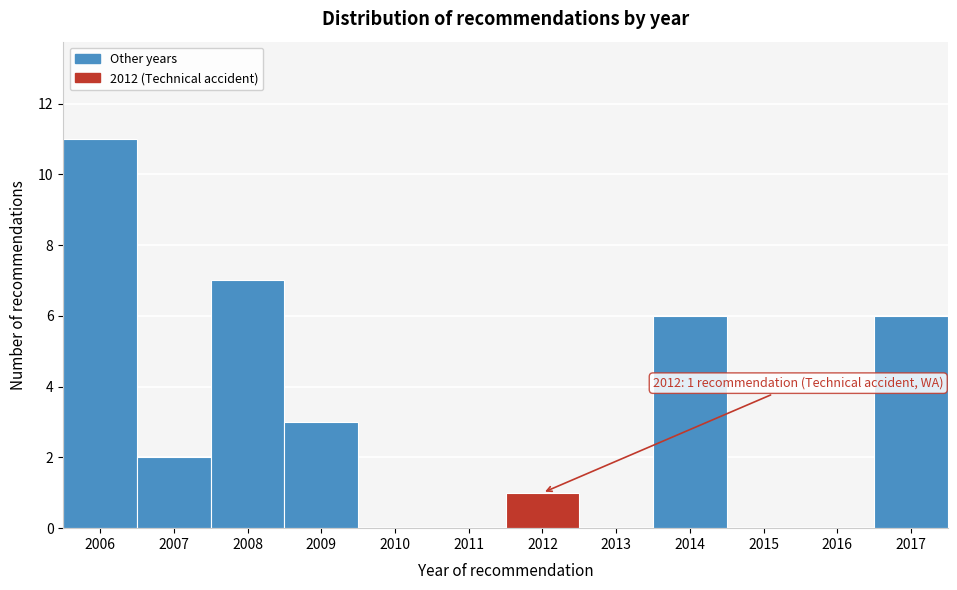

Reading left to right, transcribe all the data shown in this chart.

2006=11	2007=2	2008=7	2009=3	2010=0	2011=0	2012=1	2013=0	2014=6	2015=0	2016=0	2017=6